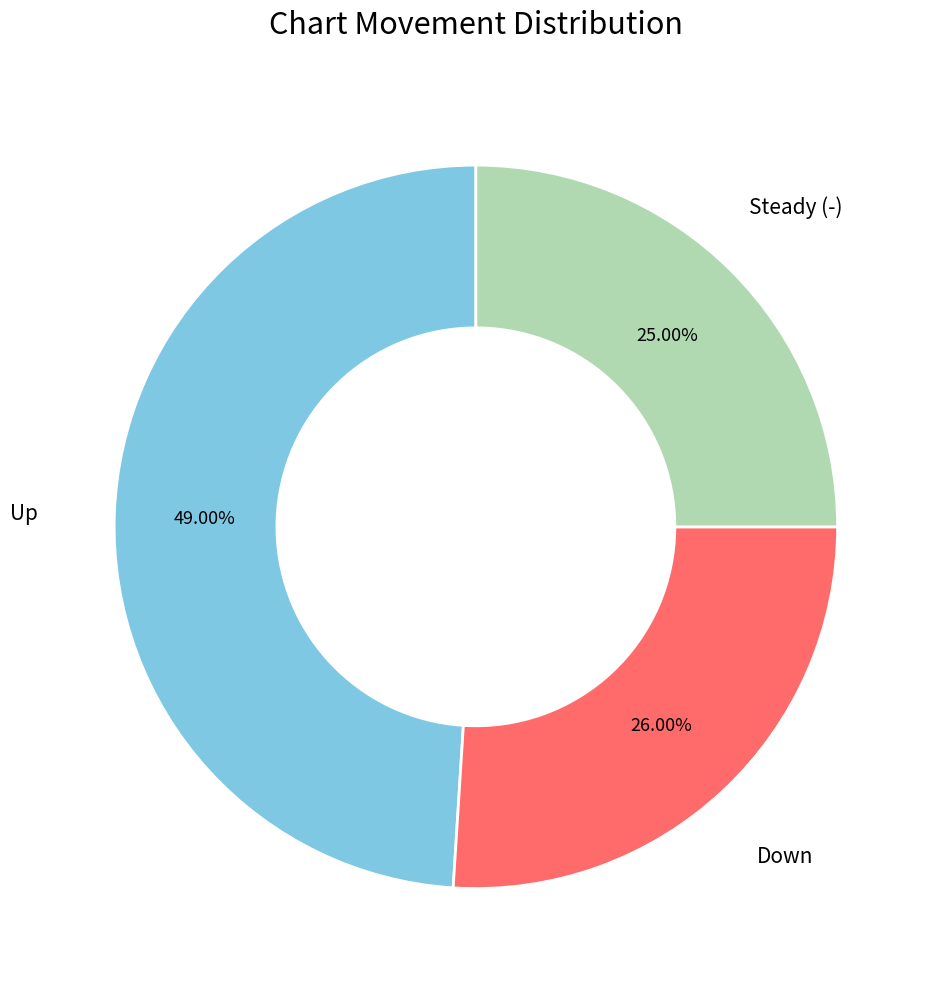

Does any single category account for the majority?

No